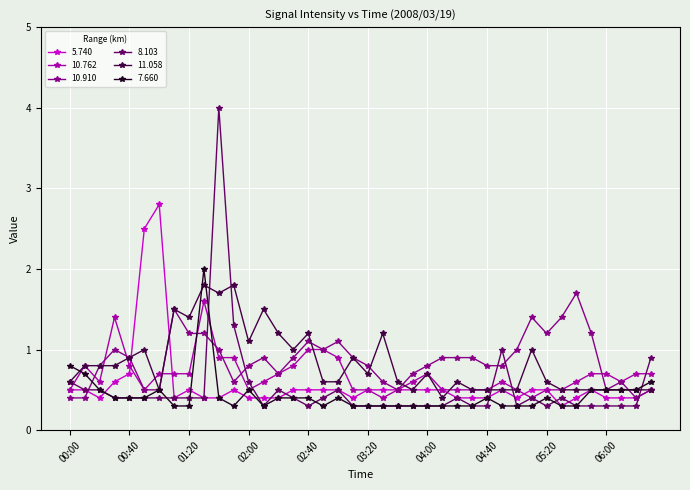

Which series has the widest spread of values?

8.103